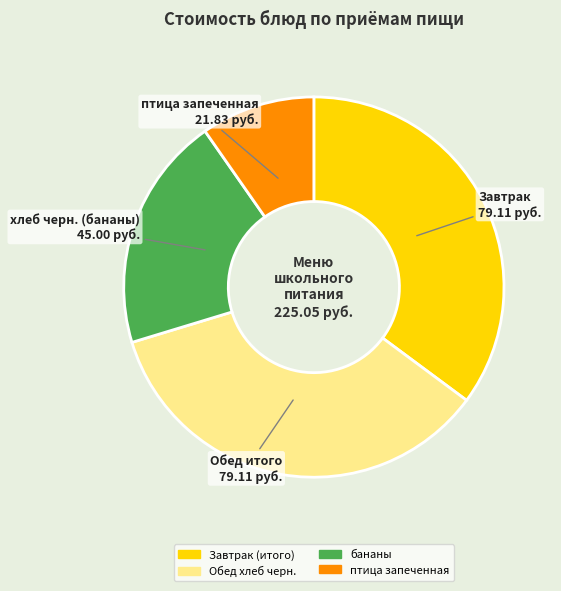

Do птица запеченная and Обед хлеб черн. together represent more than half of the pie?

No